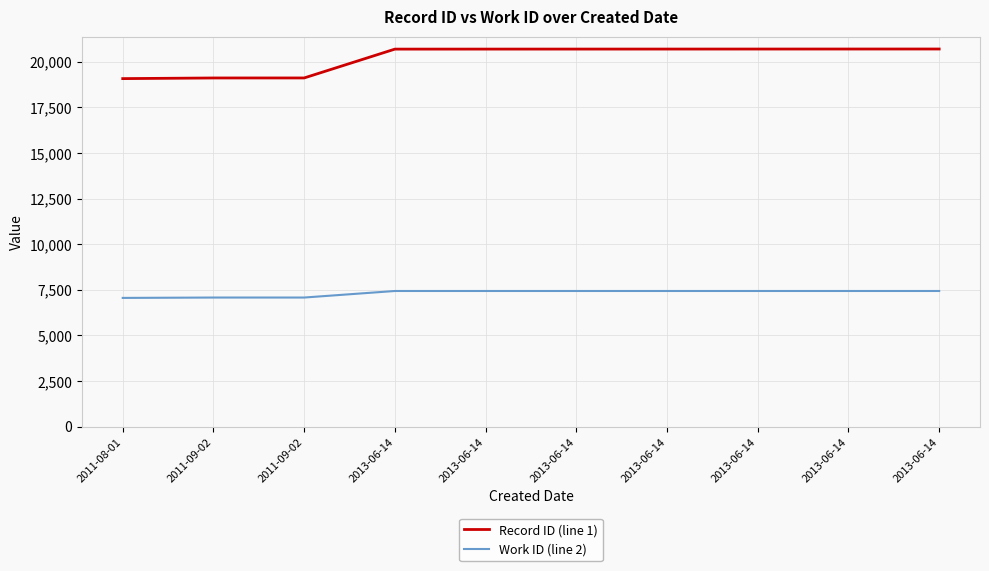

Rank the series at 2013-06-14 from lowest to highest value.

Work ID (line 2), Record ID (line 1)